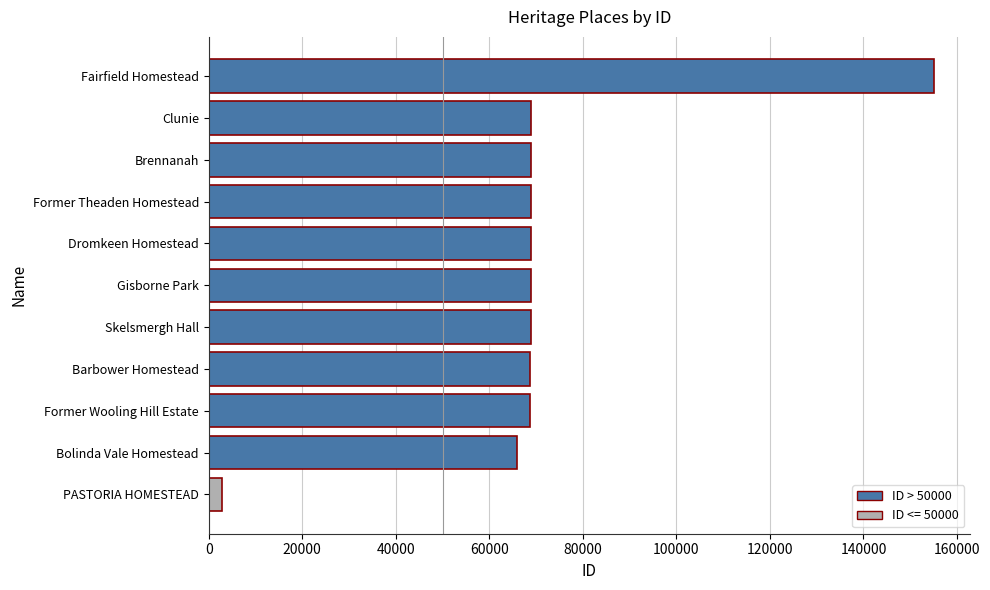

What is the smallest value displayed?

2823